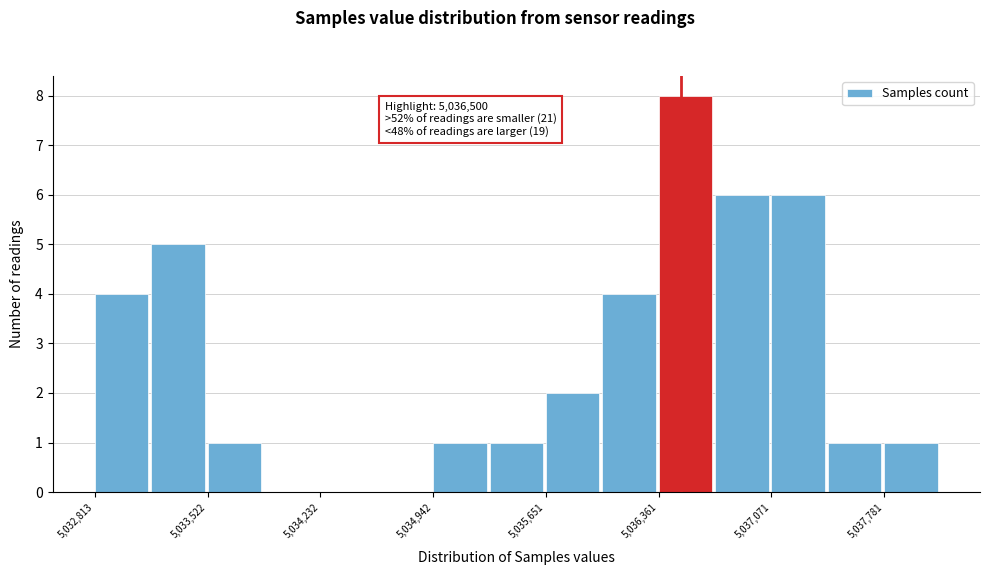

Read against the x-axis, roughly where is the centre of the tallest bar?

5036500